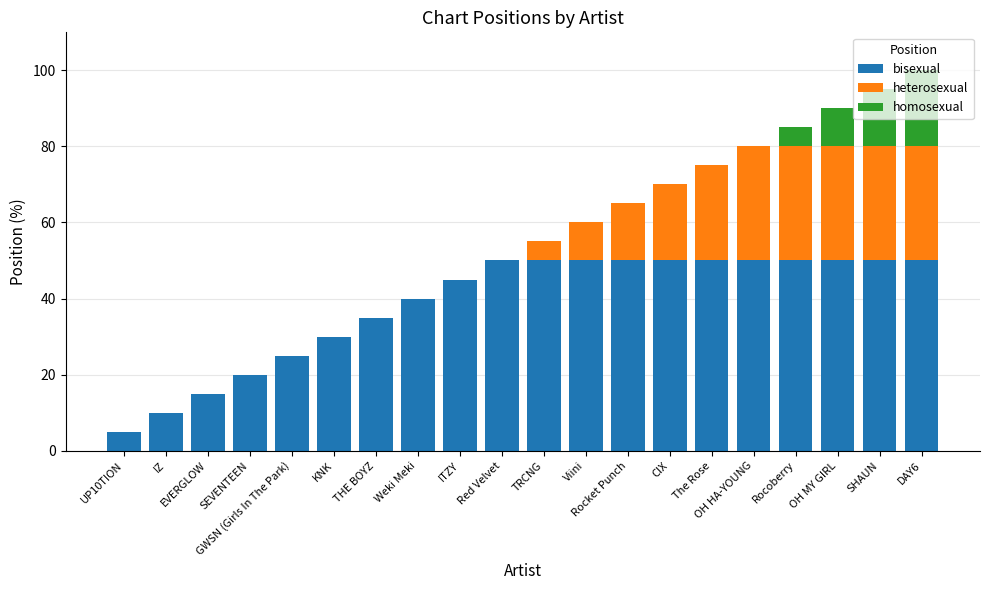

What is the highest value of the bisexual series?

50.0